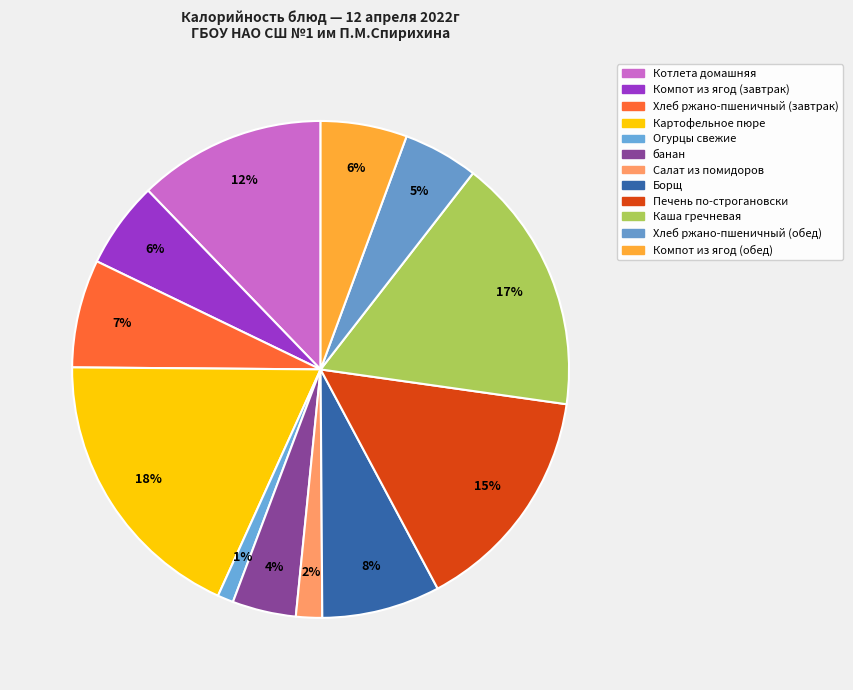

To the nearest percent, what is the average slice percentage?

8%